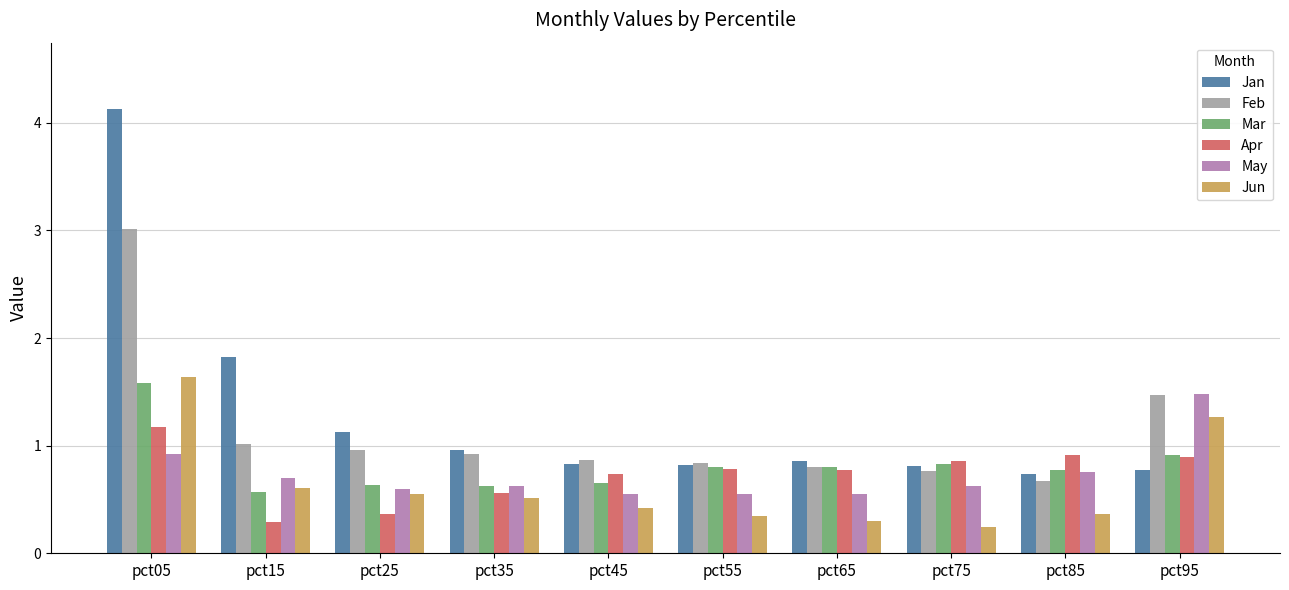

What is the sum of the Jan values at pct05 and pct95?

4.9